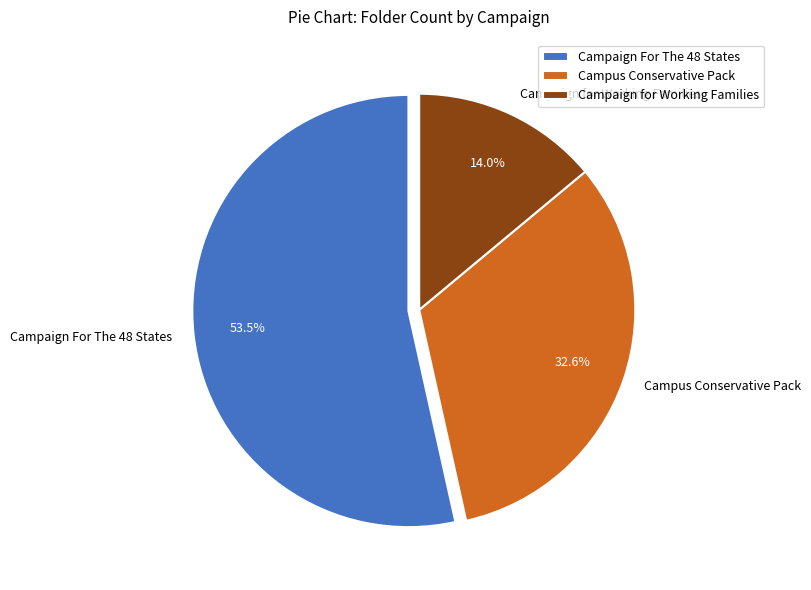

Is the sum of Campaign For The 48 States and Campaign for Working Families greater than half?

Yes